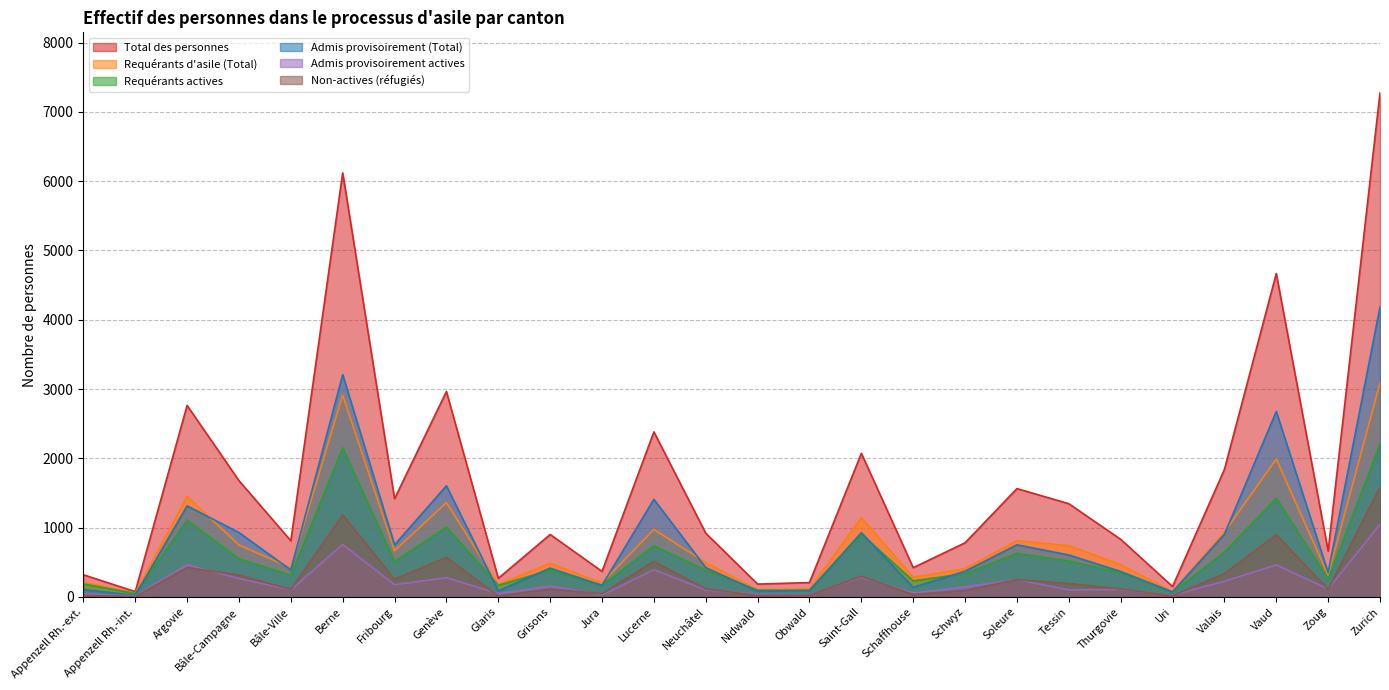

List the labels in order of Admis provisoirement actives value, largest first.

Zurich, Berne, Argovie, Vaud, Lucerne, Saint-Gall, Genève, Bâle-Campagne, Soleure, Valais, Fribourg, Grisons, Schwyz, Zoug, Thurgovie, Bâle-Ville, Tessin, Neuchâtel, Schaffhouse, Glaris, Appenzell Rh.-ext., Nidwald, Obwald, Jura, Uri, Appenzell Rh.-int.